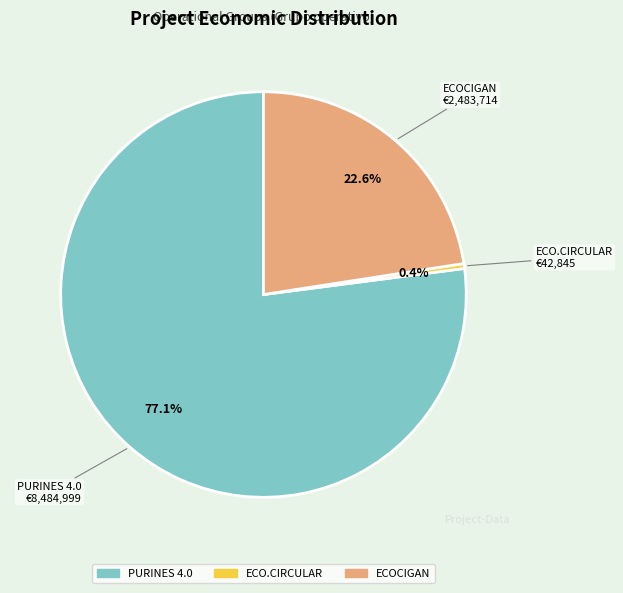

How many segments does this pie chart have?

3